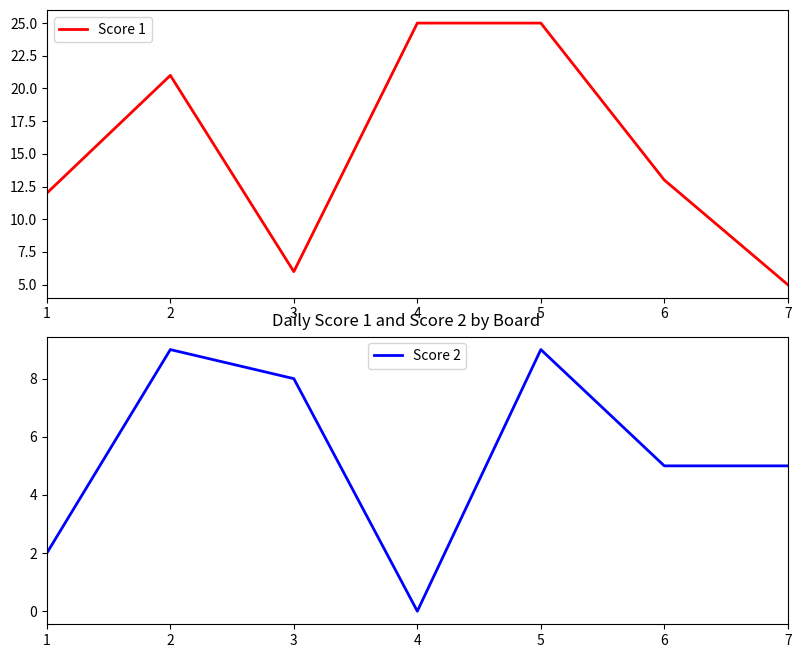

Which series has the largest range (max minus min)?

Score 1